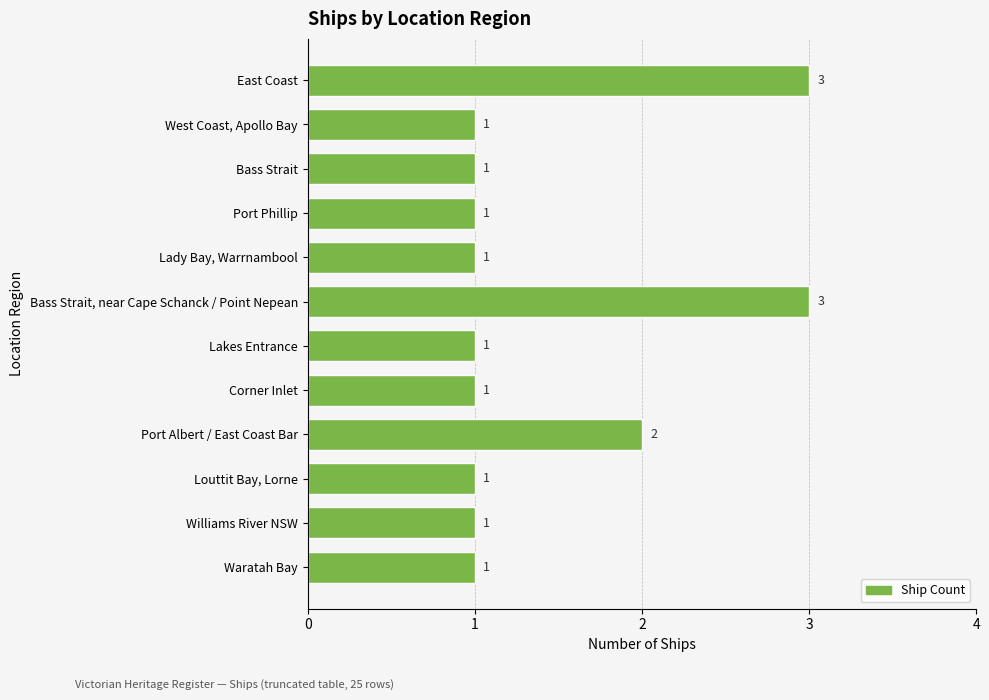

Reading top to bottom, transcribe all the data shown in this chart.

3	1	1	1	1	3	1	1	2	1	1	1